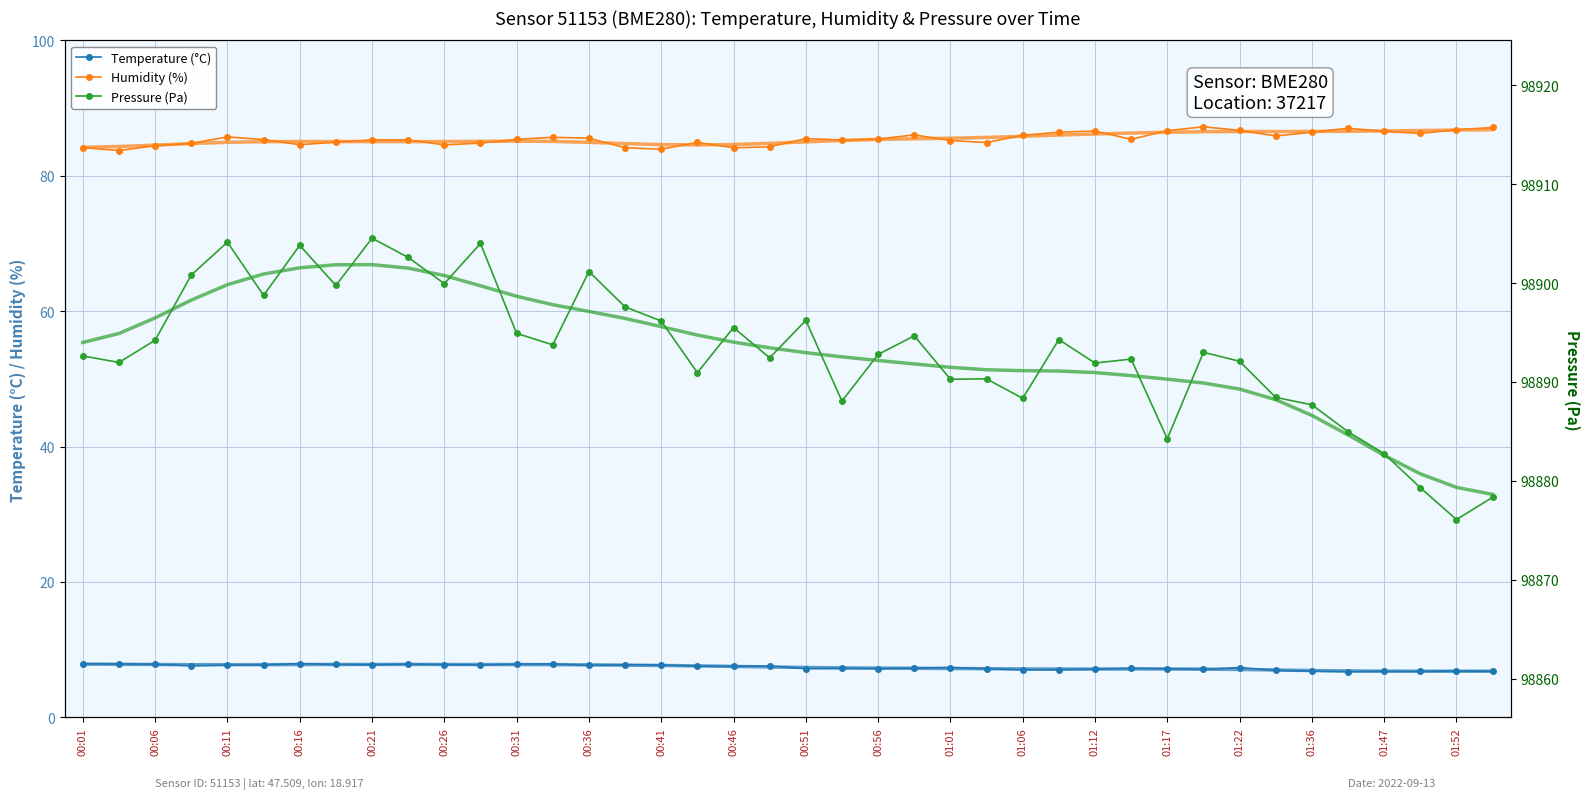

The value of Humidity (%) at 37 is 86.2. True or false?

True